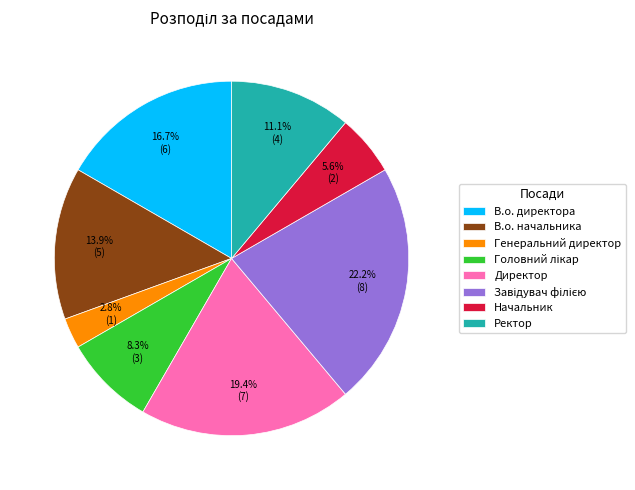

What is the smallest slice in the pie chart?

Генеральний директор